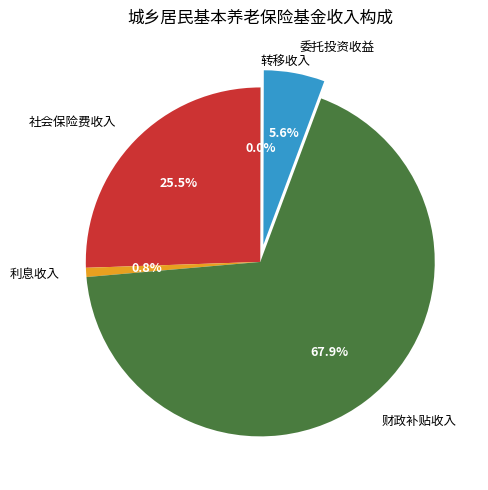

Which category has the biggest portion of the pie?

财政补贴收入